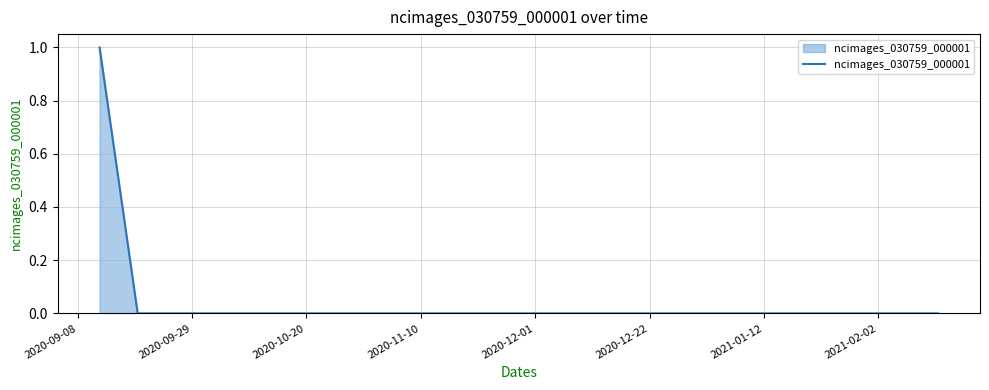

How many lines are shown in the chart?

1